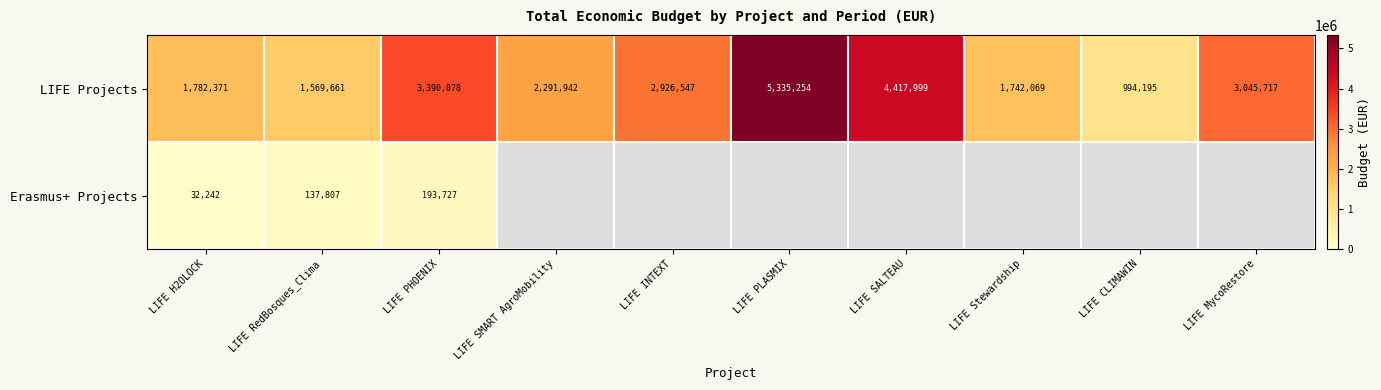

Where is Erasmus+ Projects nearest to the value 112984?

LIFE RedBosques_Clima